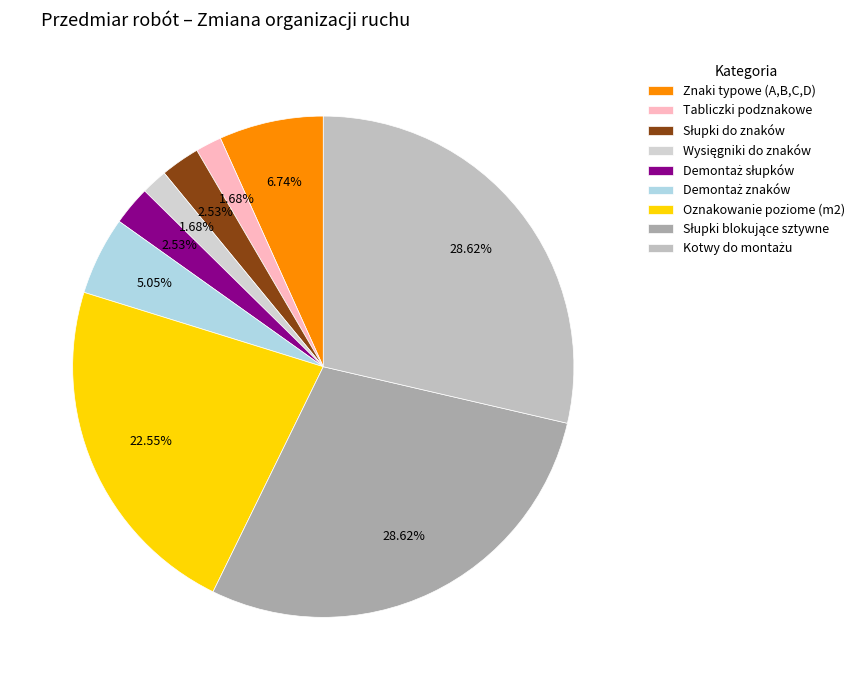

How many slices are in this pie chart?

9